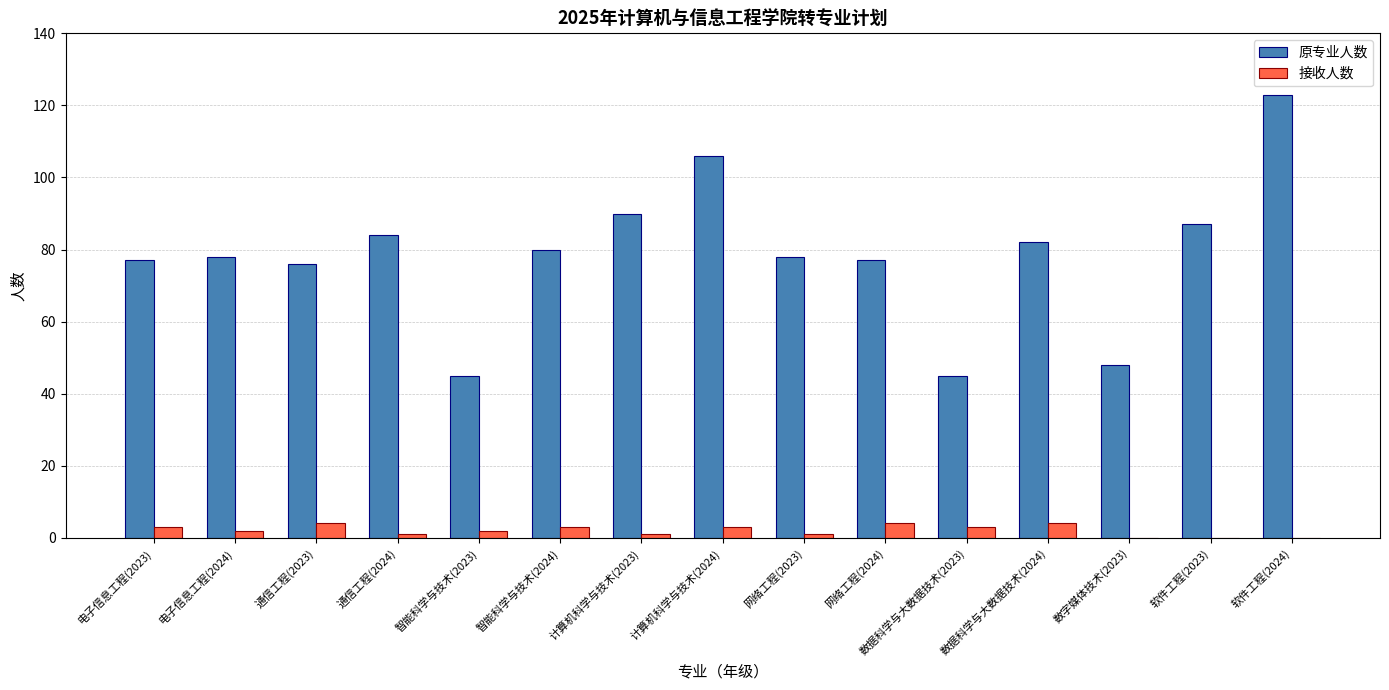

Reading right to left, list all the values displayed in this chart.

原专业人数: 软件工程(2024)=123	软件工程(2023)=87	数字媒体技术(2023)=48	数据科学与大数据技术(2024)=82	数据科学与大数据技术(2023)=45	网络工程(2024)=77	网络工程(2023)=78	计算机科学与技术(2024)=106	计算机科学与技术(2023)=90	智能科学与技术(2024)=80	智能科学与技术(2023)=45	通信工程(2024)=84	通信工程(2023)=76	电子信息工程(2024)=78	电子信息工程(2023)=77
接收人数: 软件工程(2024)=0	软件工程(2023)=0	数字媒体技术(2023)=0	数据科学与大数据技术(2024)=4	数据科学与大数据技术(2023)=3	网络工程(2024)=4	网络工程(2023)=1	计算机科学与技术(2024)=3	计算机科学与技术(2023)=1	智能科学与技术(2024)=3	智能科学与技术(2023)=2	通信工程(2024)=1	通信工程(2023)=4	电子信息工程(2024)=2	电子信息工程(2023)=3